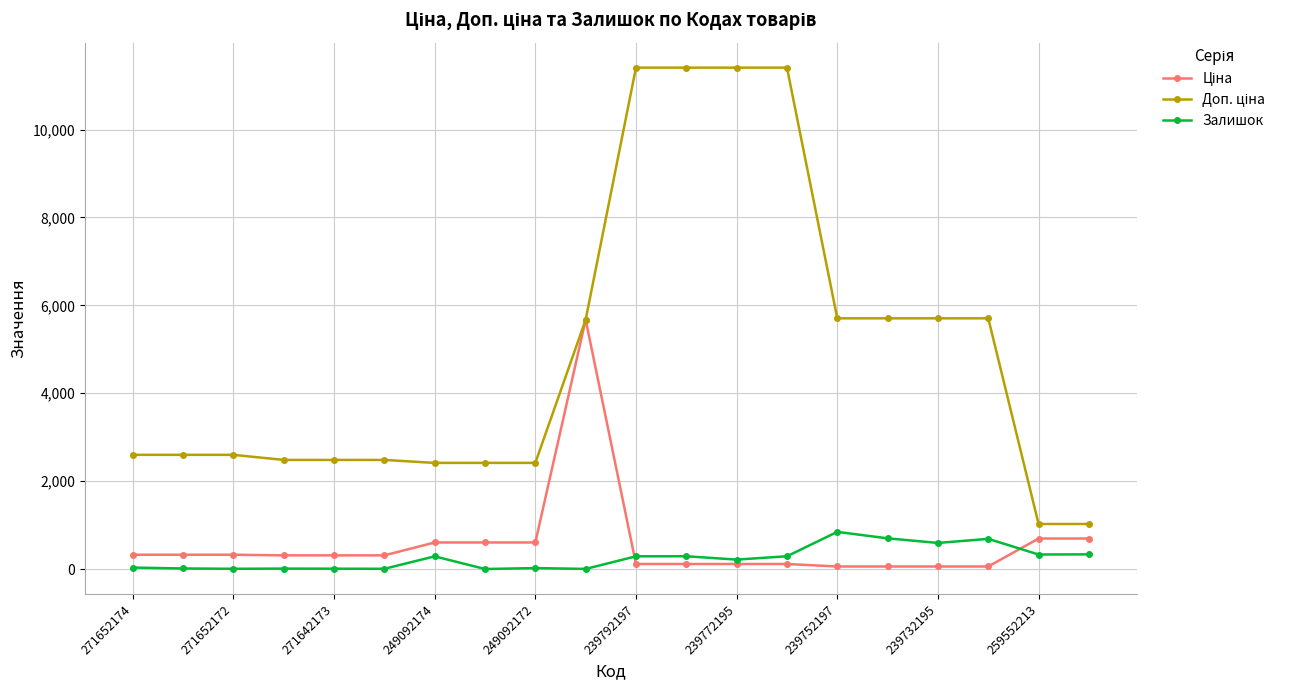

At how many categories does at least one series exceed 1178?

18